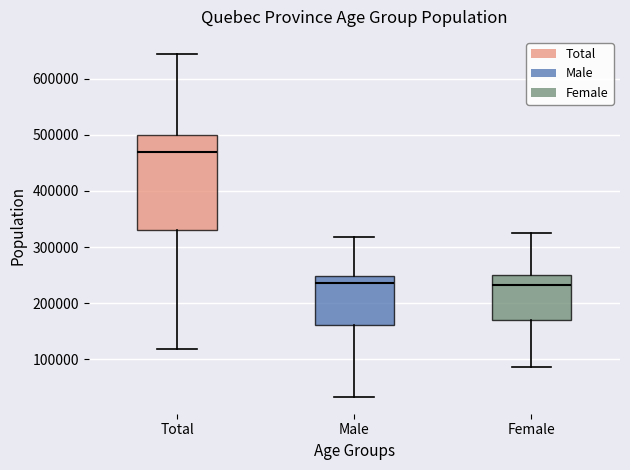

Reading left to right, transcribe this box plot: for each box, give where its median line is, the range the box spans, and where its two whiskers end, as read against the y-axis. The values are not printed on the chart, so give them approximately, as read against the axis.

Total: median 470000, box 330000 to 500000, whiskers 120000 to 640000
Male: median 240000, box 160000 to 250000, whiskers 30000 to 320000
Female: median 230000, box 170000 to 250000, whiskers 90000 to 330000